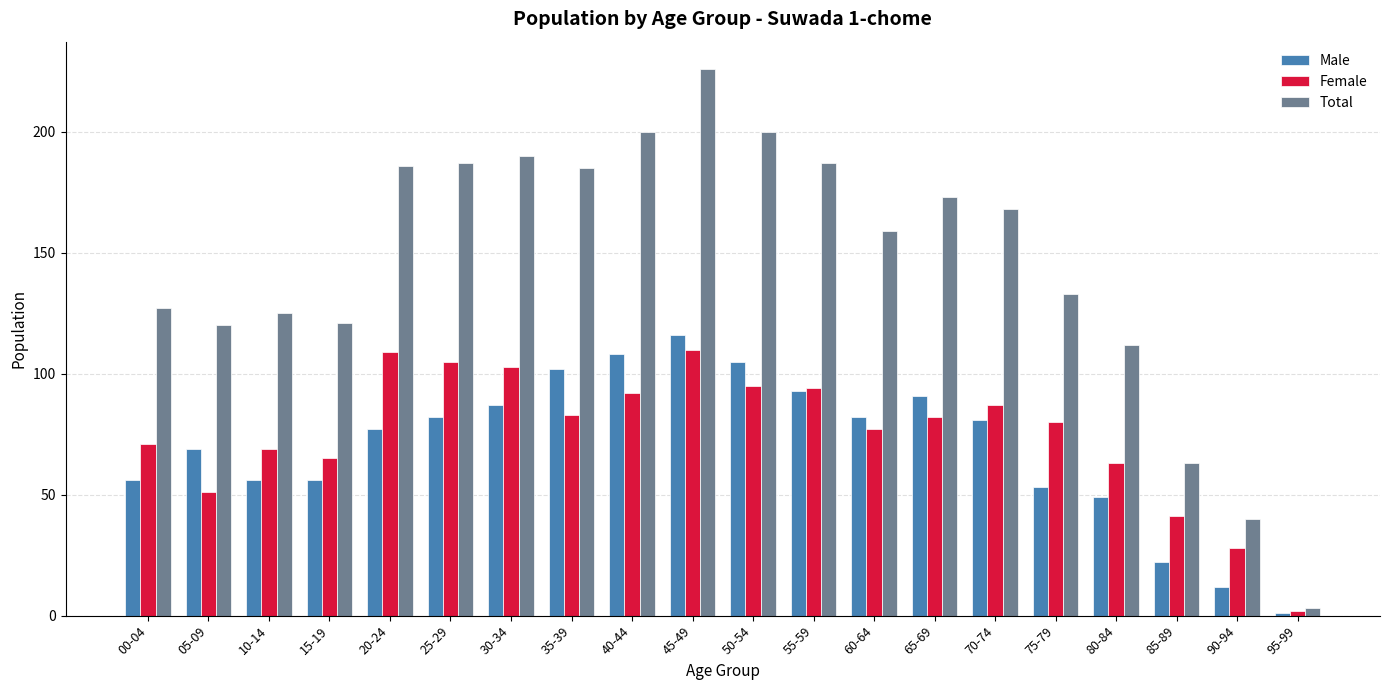

How many bars are there in total?

60